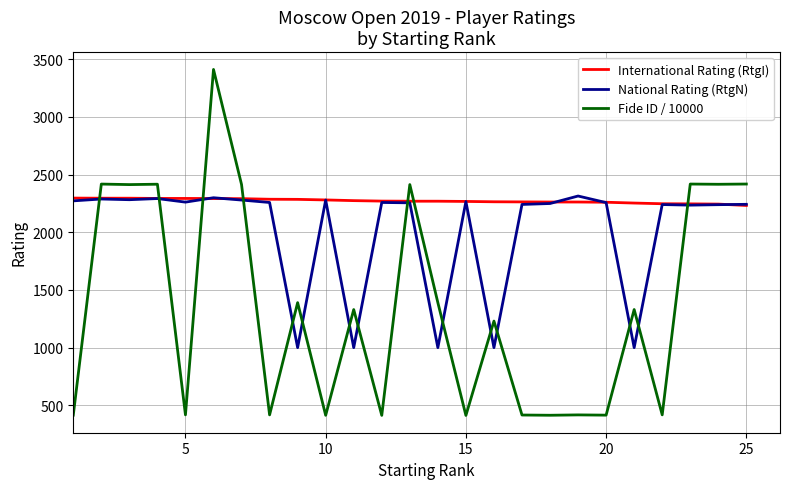

At how many categories does at least one series exceed 3252?

1